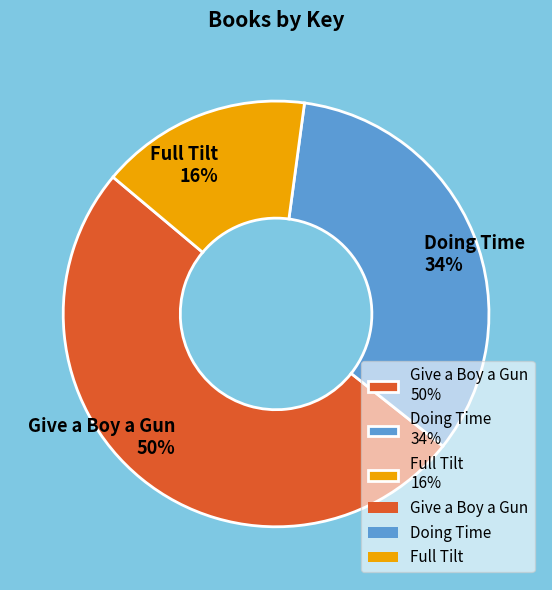

Count the number of slices in the pie.

3